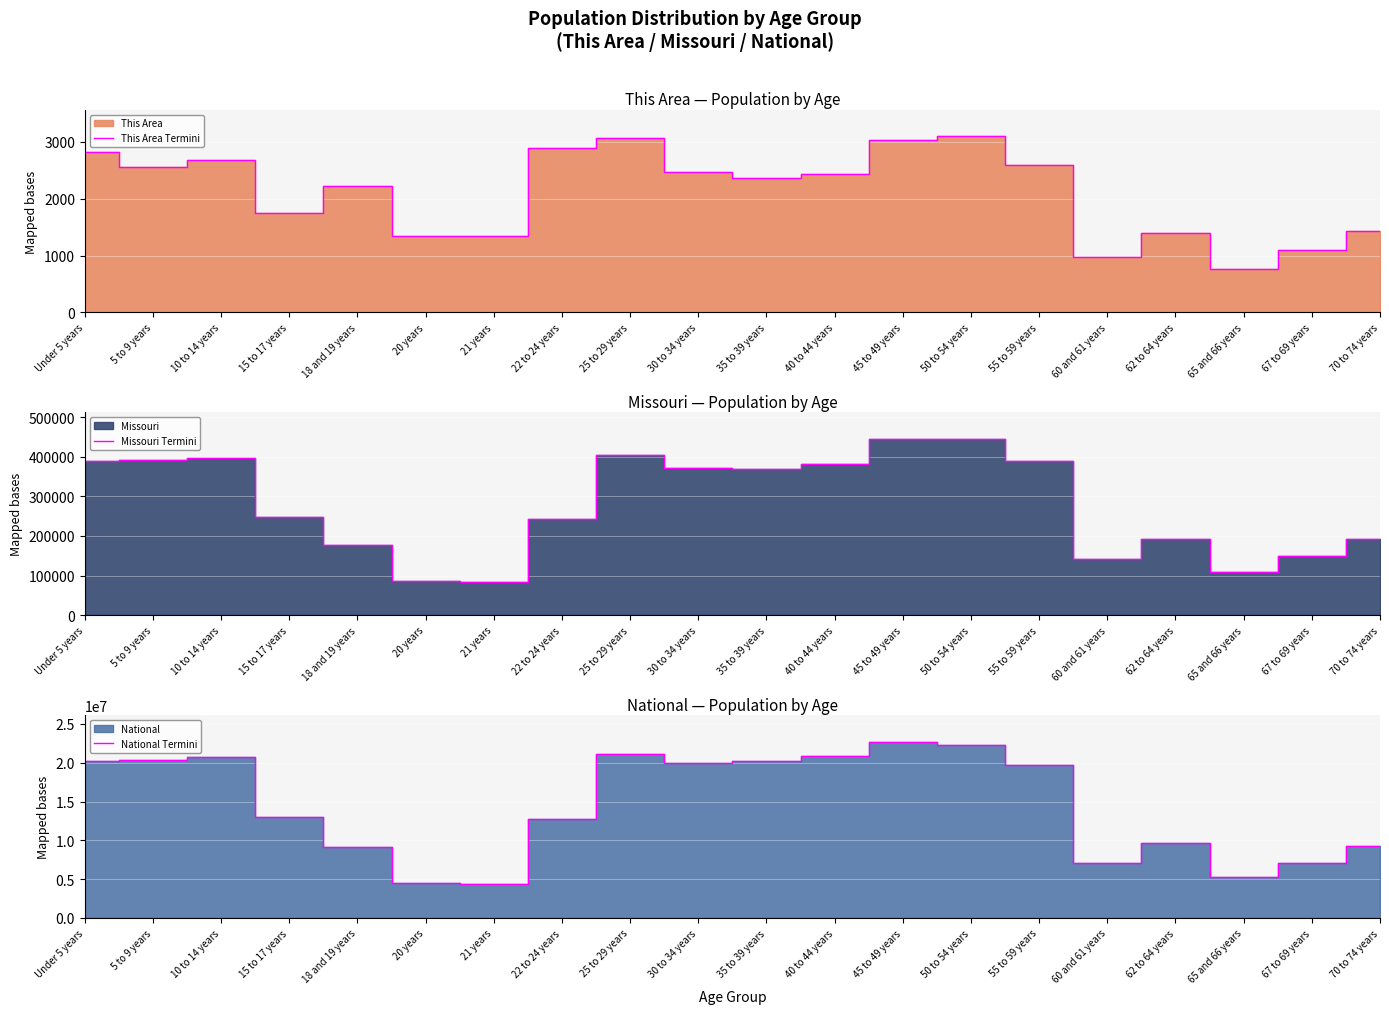

What is the total value across all series at 22 to 24 years?

12958712